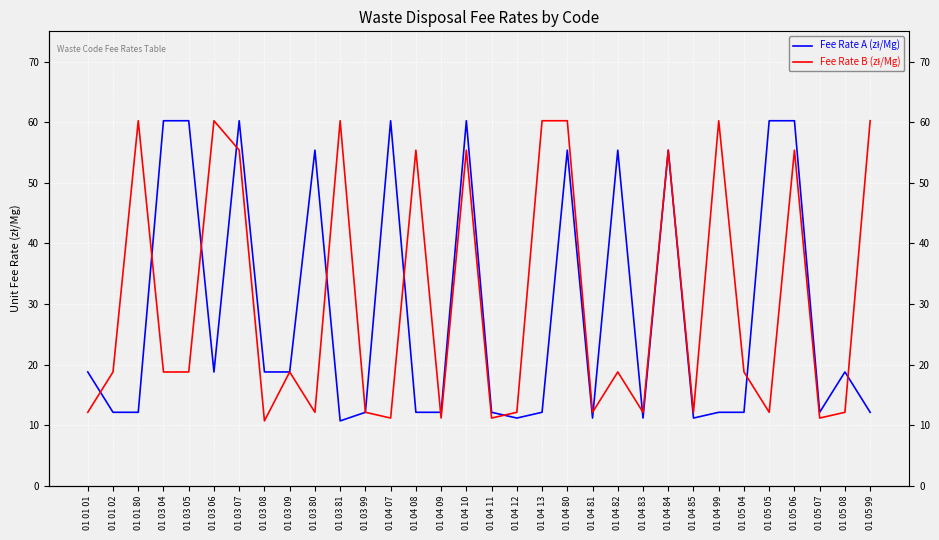

What is the label of the 27th point from the right?

01 03 06